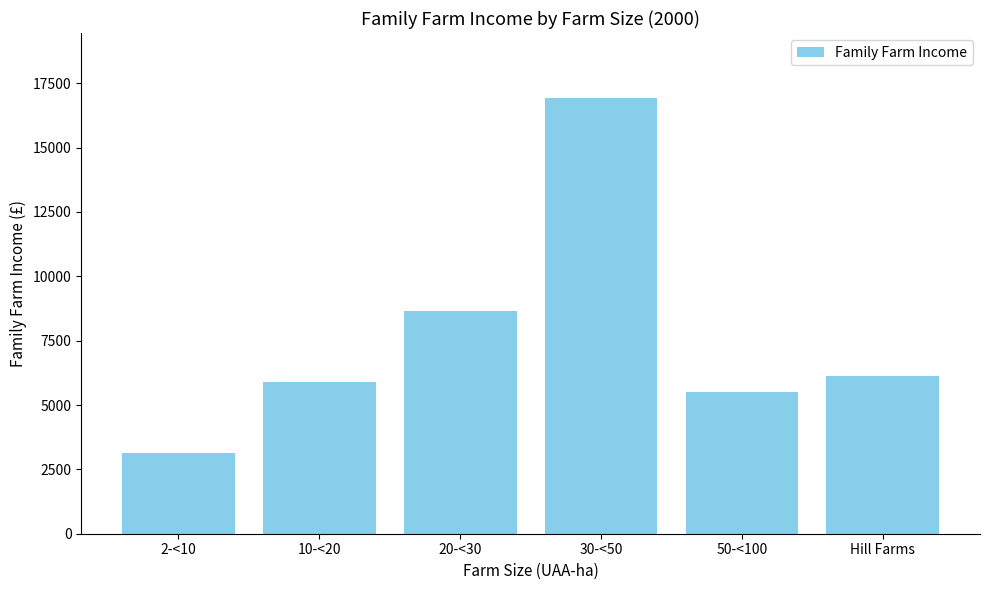

What value does the data have at 2-<10, to the nearest 50?

3100